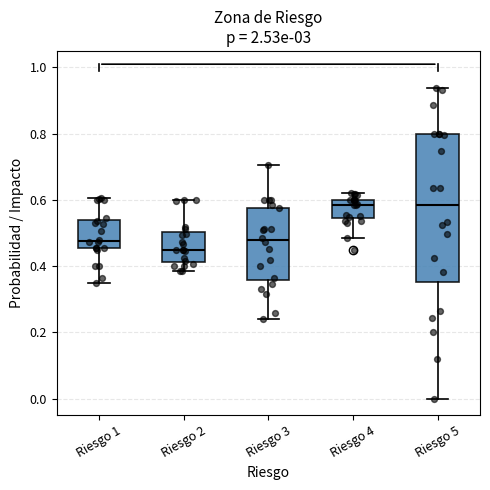

Reading left to right, read every box against the y-axis: the position of its median line, the range the box covers, and the ends of its whiskers. The values are not printed on the chart, so give them approximately, as read against the axis.

Riesgo 1: median 0.48, box 0.46 to 0.54, whiskers 0.34 to 0.60
Riesgo 2: median 0.46, box 0.42 to 0.50, whiskers 0.38 to 0.60
Riesgo 3: median 0.48, box 0.36 to 0.58, whiskers 0.24 to 0.70
Riesgo 4: median 0.58, box 0.54 to 0.60, whiskers 0.48 to 0.62
Riesgo 5: median 0.58, box 0.36 to 0.80, whiskers 0.00 to 0.94